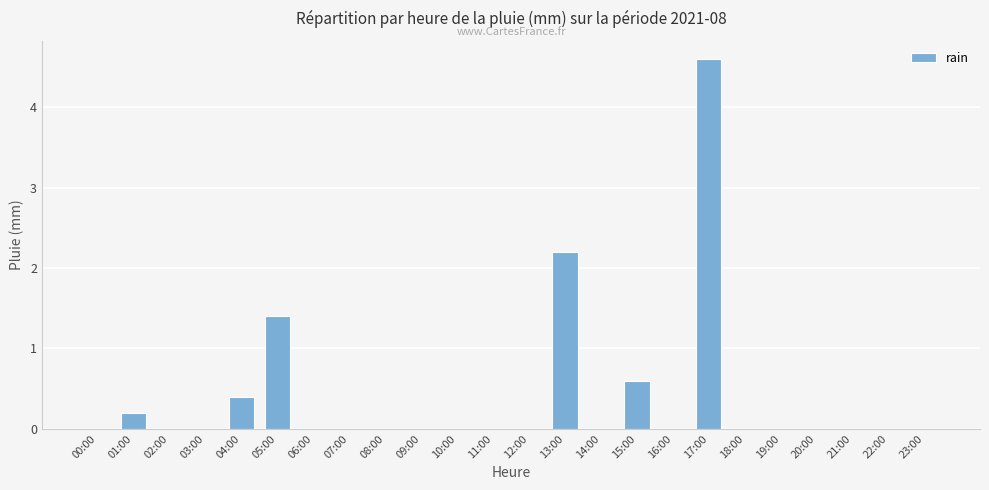

Reading left to right, extract all data points from this chart.

0.0	0.2	0.0	0.0	0.4	1.4	0.0	0.0	0.0	0.0	0.0	0.0	0.0	2.2	0.0	0.6	0.0	4.6	0.0	0.0	0.0	0.0	0.0	0.0